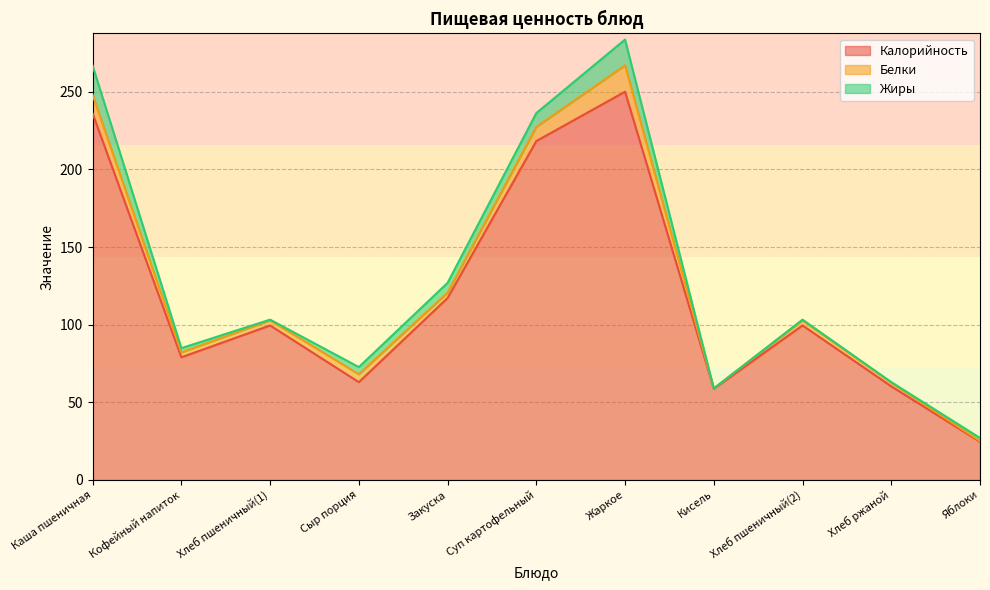

Reading left to right, list all the values displayed in this chart.

Калорийность: 235.9	79.0	99.5	63.0	117.2	218.2	250.0	58.8	99.5	60.3	24.6
Белки: 12.1	3.2	3.3	5.1	3.5	9.2	17.0	0.2	3.3	2.3	0.5
Жиры: 18.7	2.7	0.5	4.6	6.3	8.9	16.6	0.0	0.5	0.4	2.0